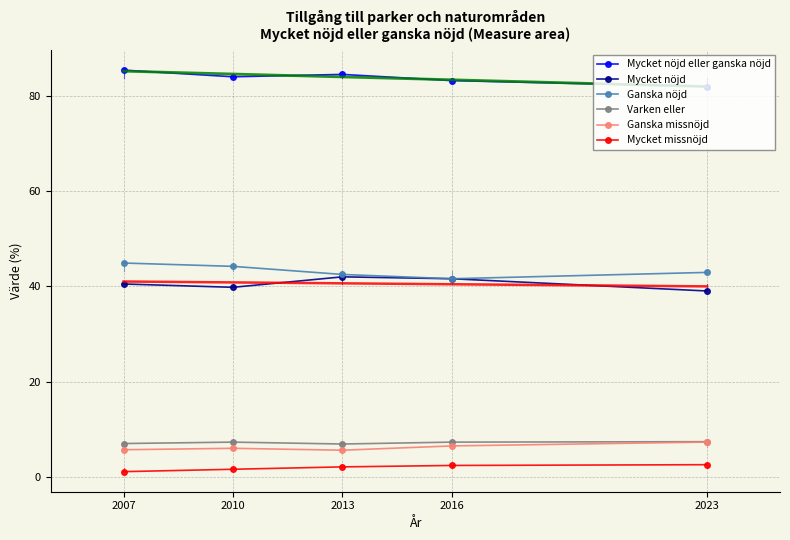

Reading left to right, what are all the values shown in this chart?

Mycket nöjd eller ganska nöjd: 85.4	84.0	84.5	83.2	82.0
Mycket nöjd: 40.5	39.8	42.0	41.6	39.0
Ganska nöjd: 44.9	44.2	42.5	41.6	42.9
Varken eller: 7.0	7.3	6.9	7.3	7.4
Ganska missnöjd: 5.7	6.0	5.6	6.5	7.3
Mycket missnöjd: 1.1	1.6	2.1	2.4	2.6